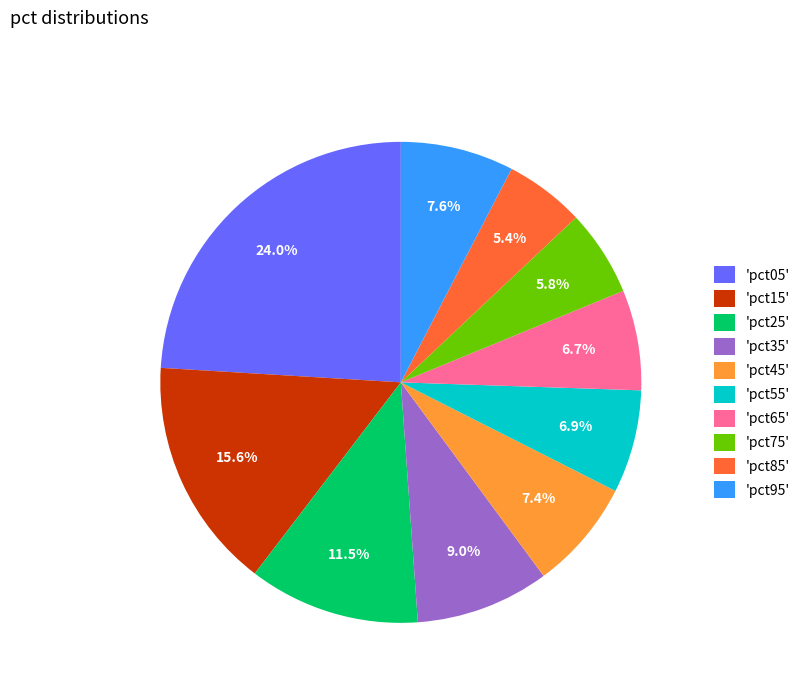

What is the ratio of the value at 'pct55' to the value at 'pct05'?

0.3